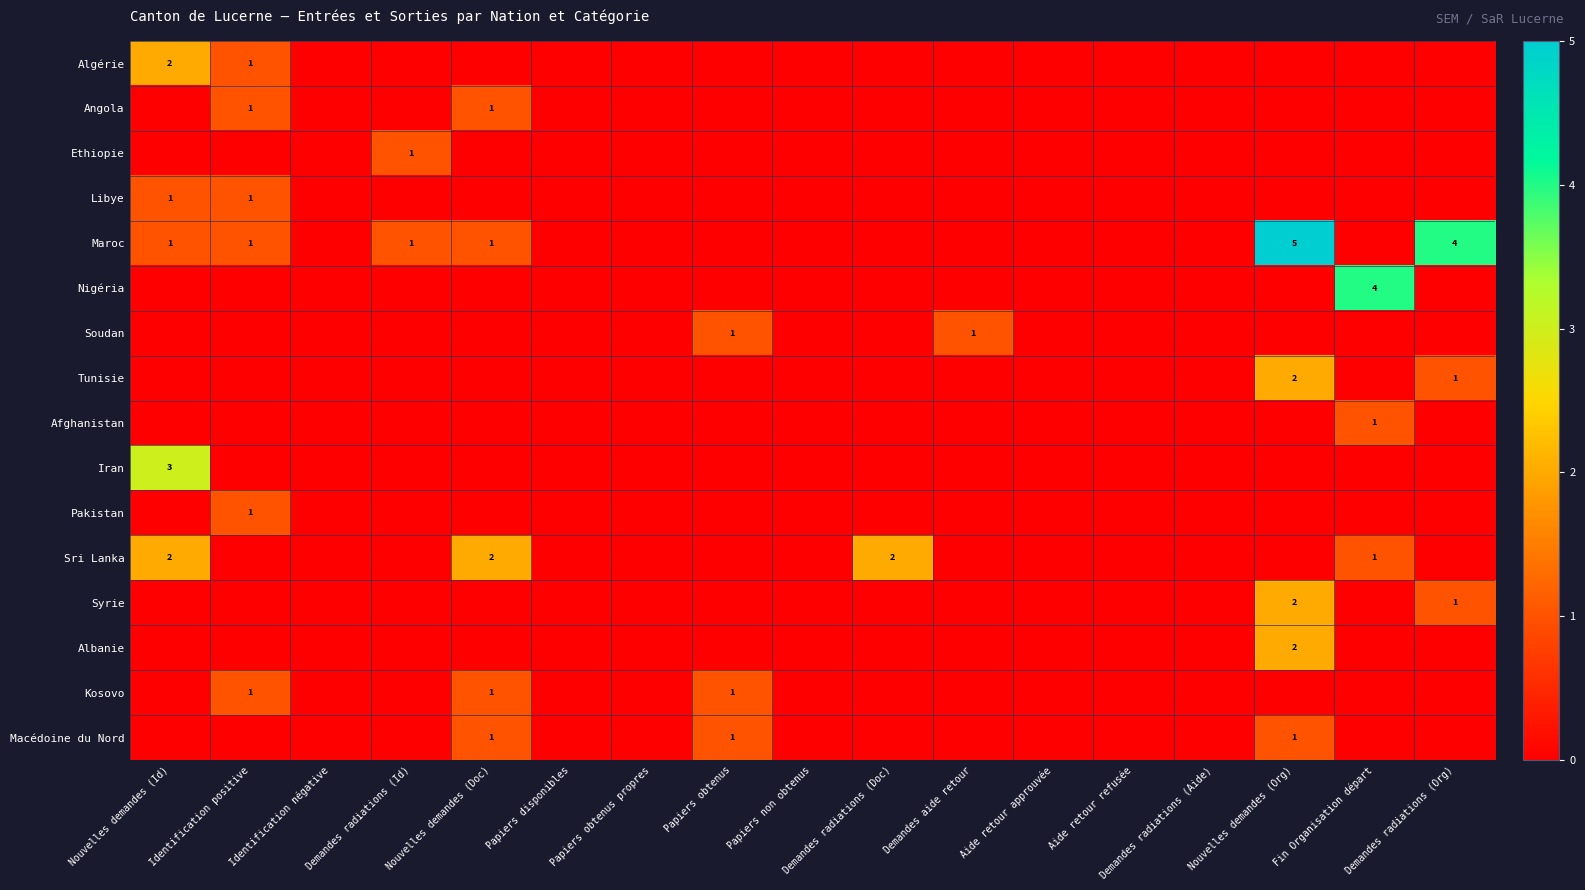

Is it true that Sri Lanka equals 2 at Demandes radiations (Doc)?

True